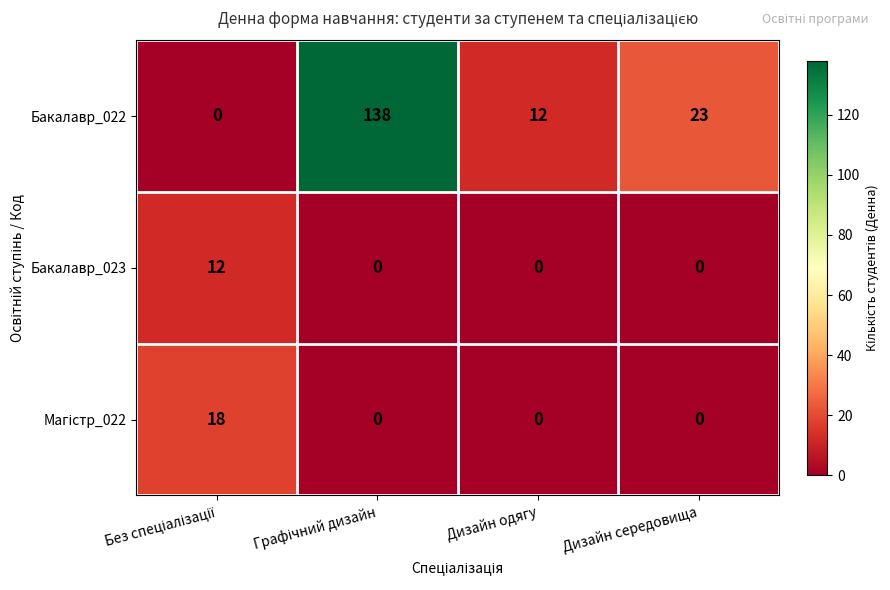

Which series has the widest spread of values?

Бакалавр_022